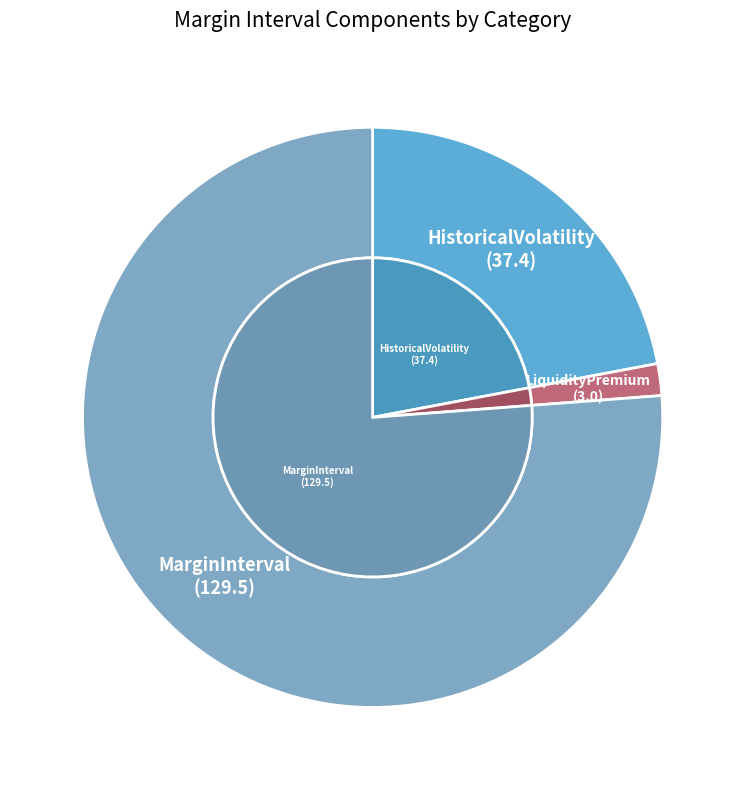

What is the largest slice in the pie chart?

MarginInterval